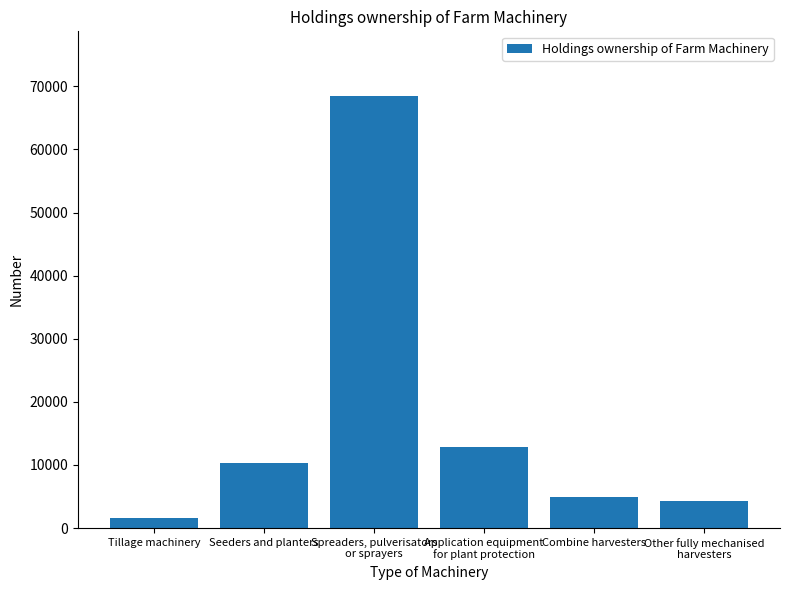

What is the smallest value displayed?

1555